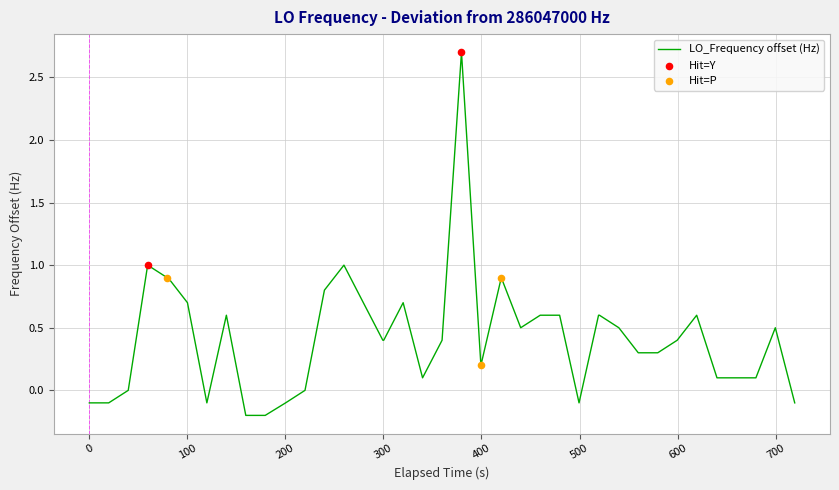

What is the difference between the maximum and minimum values?

2.9